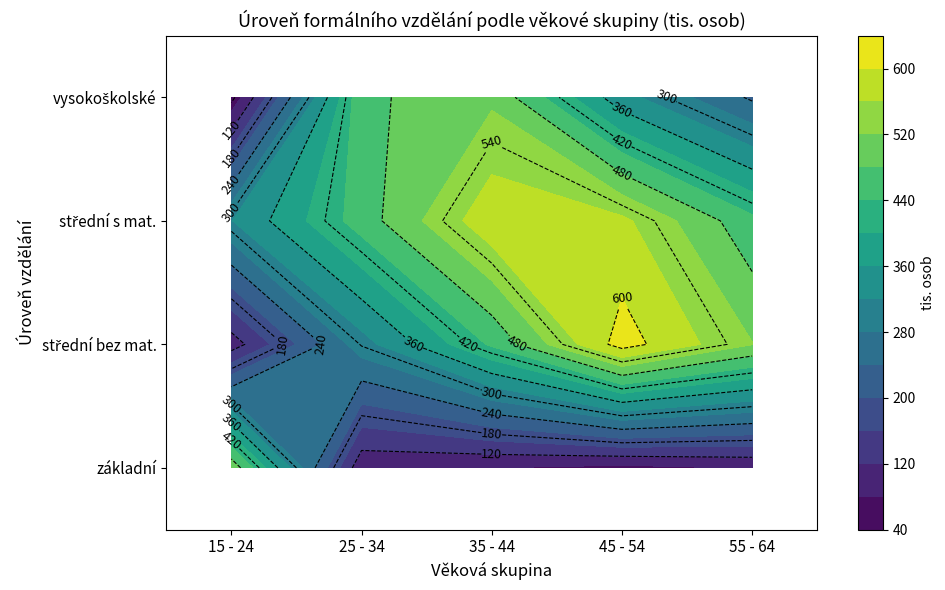

Is the value of střední s mat. at 0 greater than the value of základní at 0?

No